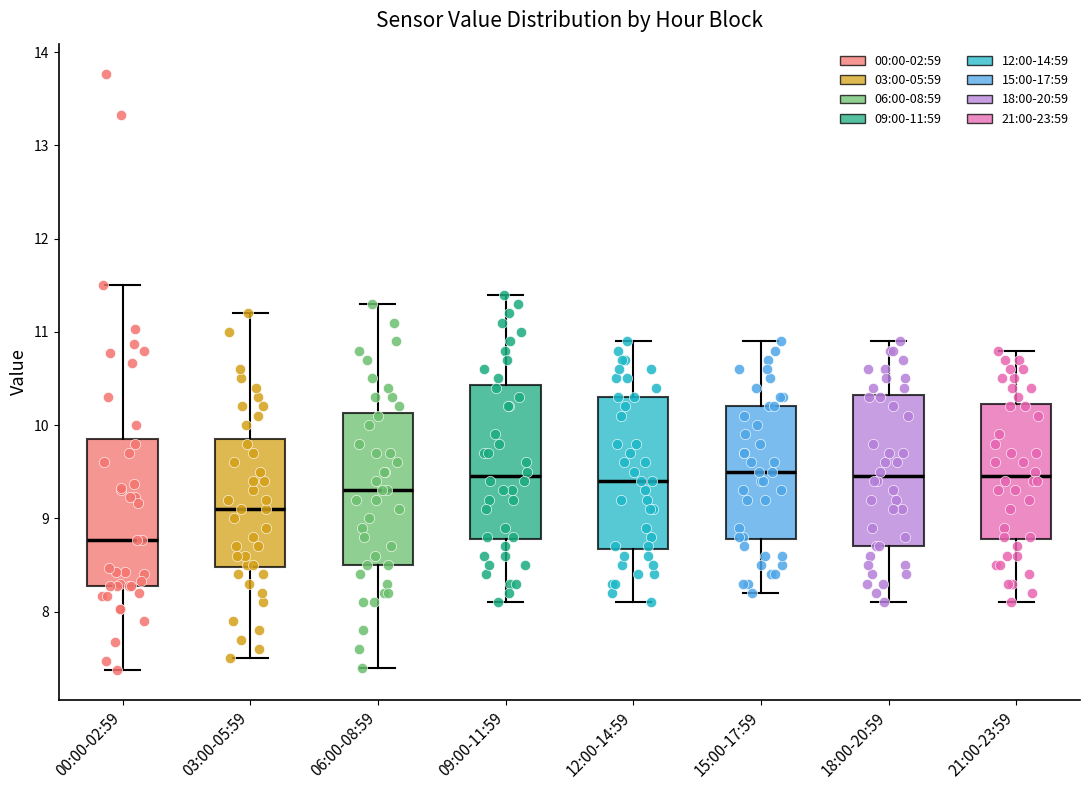

Where is the lower edge of the box for 21:00-23:59 on the y-axis? The values are not printed on the chart, so give them approximately, as read against the axis.

8.8